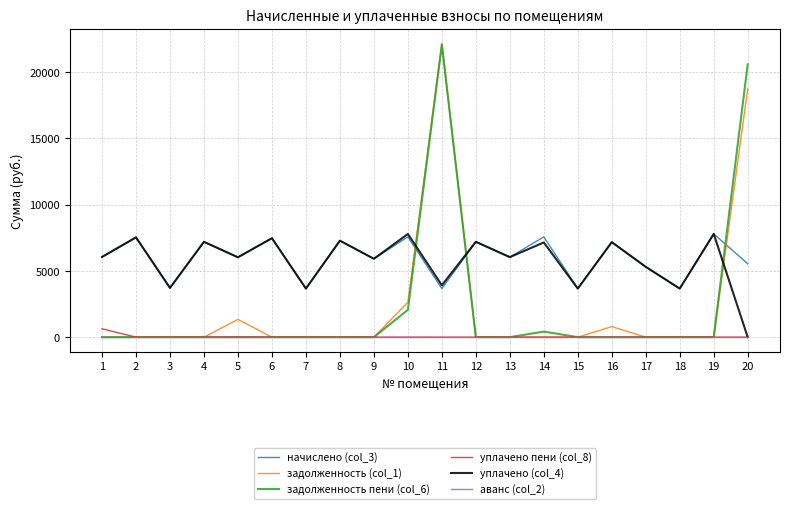

Which series has the widest spread of values?

задолженность (col_1)